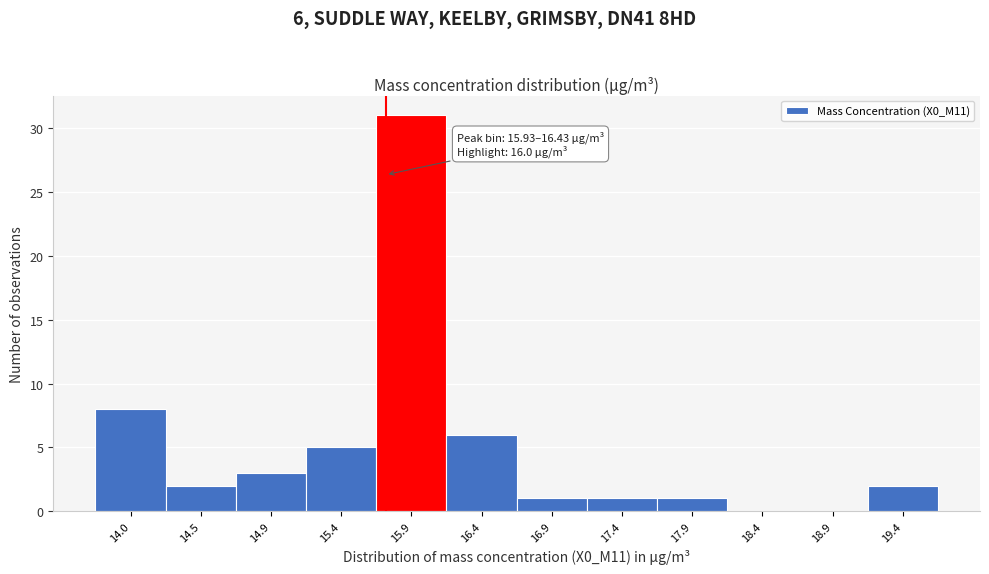

Reading right to left, list all the values displayed in this chart.

19.4=2	18.9=0	18.4=0	17.9=1	17.4=1	16.9=1	16.4=6	15.9=31	15.4=5	14.9=3	14.5=2	14.0=8